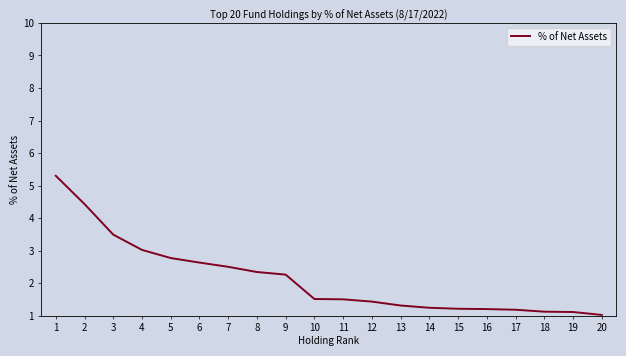

The chart shows a value of 1.4 at 12. True or false?

True